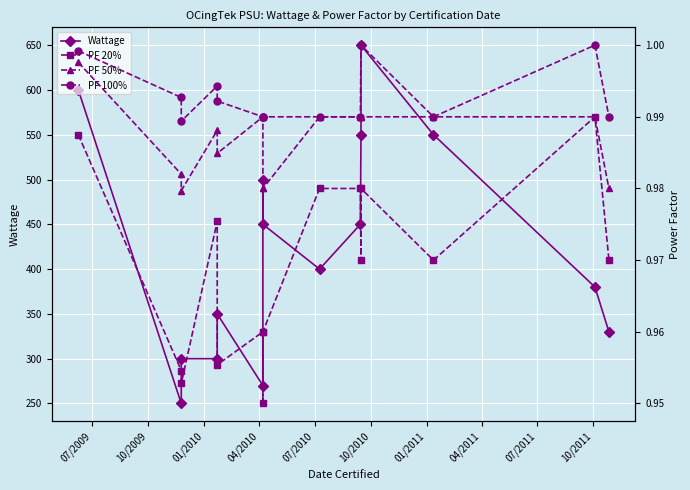

True or false: PF 100% has more than 2 points higher than both neighbors.

False